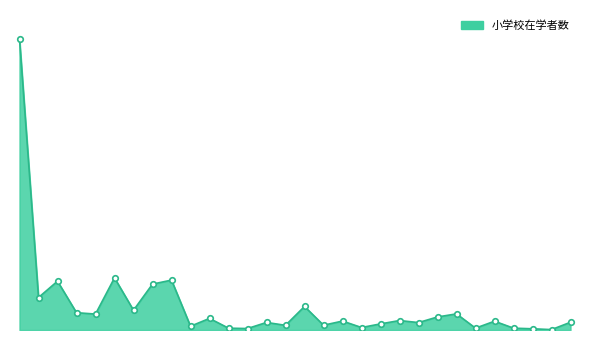

Does the chart display data point markers on the line(s)?

No